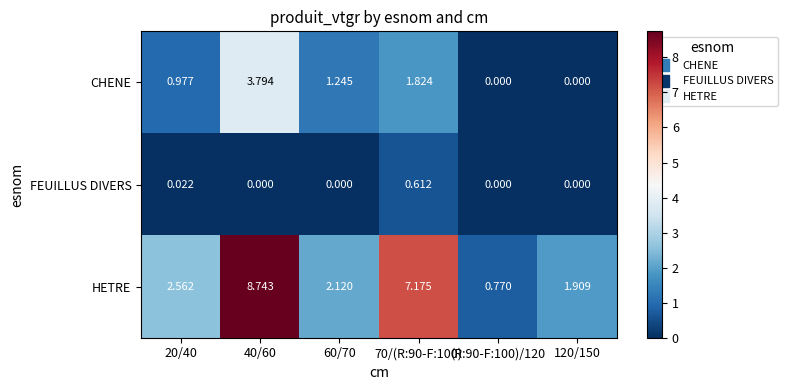

Between (R:90-F:100)/120 and 120/150, which series saw the biggest shift?

HETRE